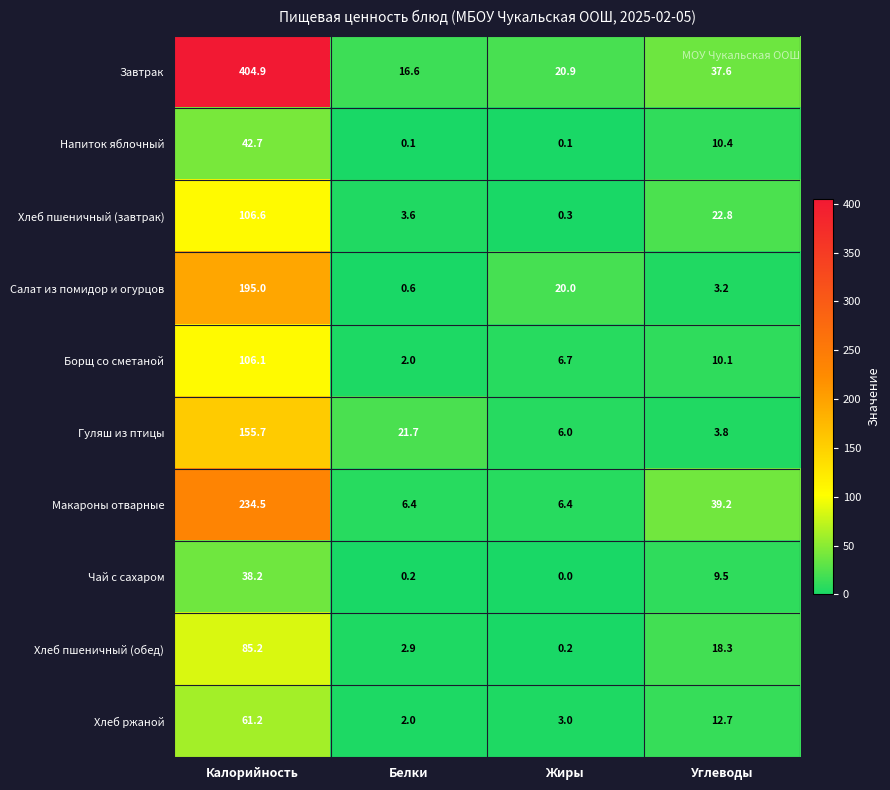

What is the greatest value displayed?

404.9